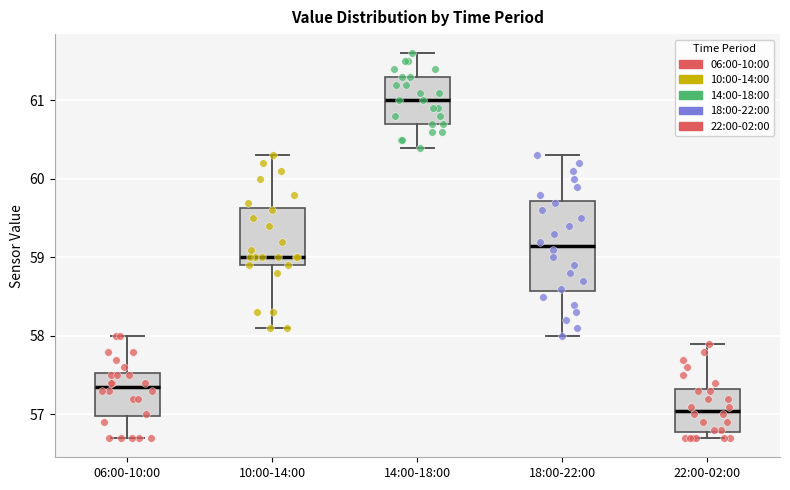

Comparing the boxes themselves (not the whiskers), which one is the tallest?

18:00-22:00